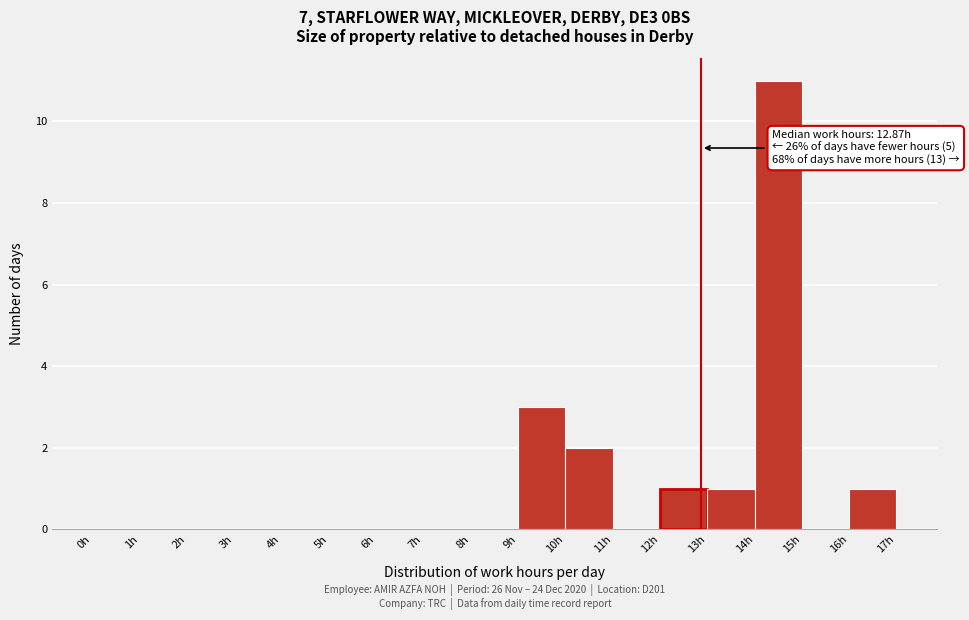

Over which range of the x-axis is the bar tallest?

14 to 15